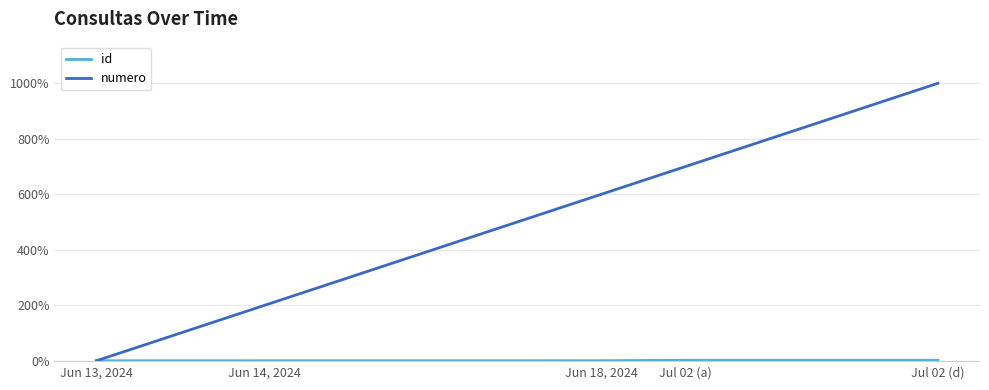

What is the maximum value shown in the chart?

1000.0